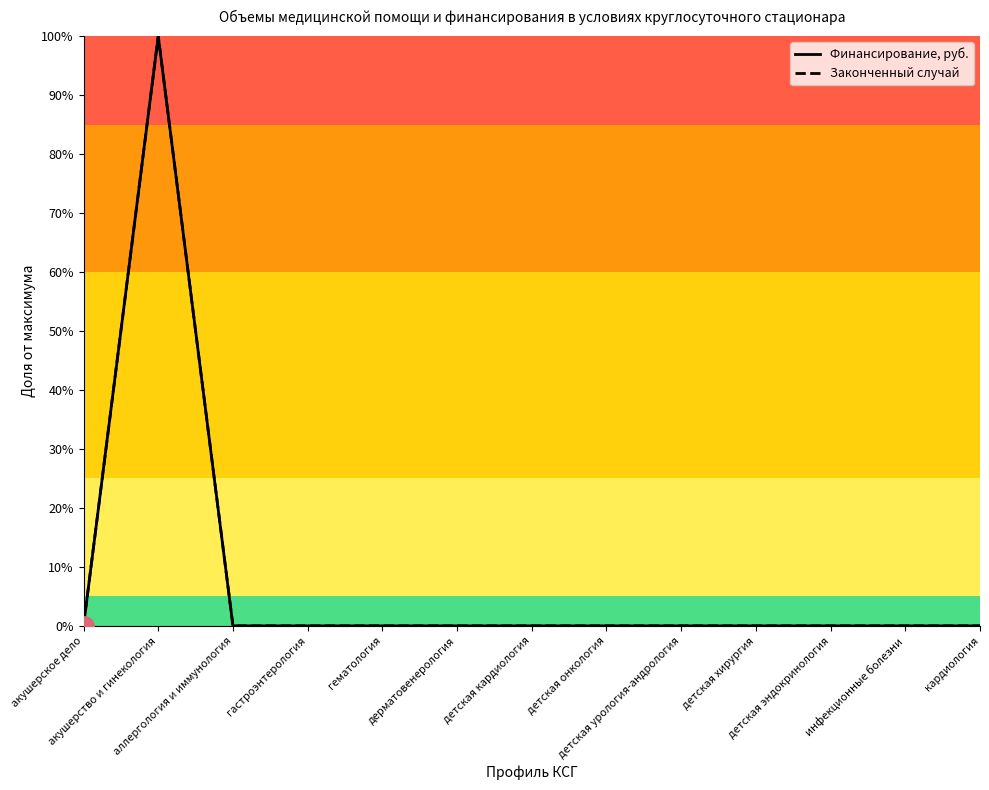

Which series has the largest total across all categories?

Финансирование, руб.